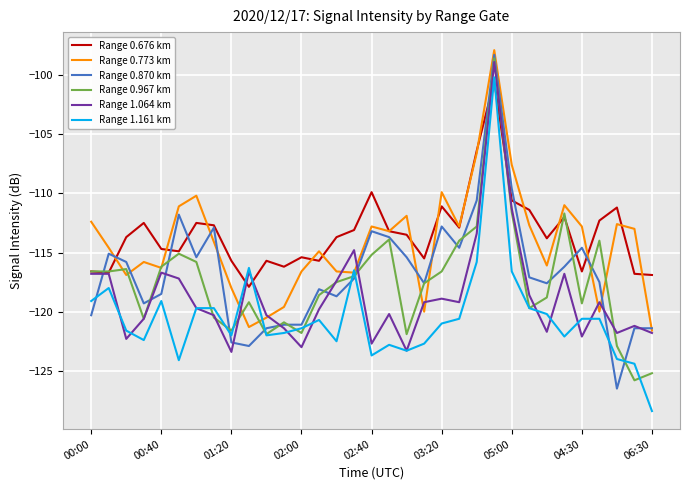

What is the lowest value of the Range 1.161 km series?

-128.4